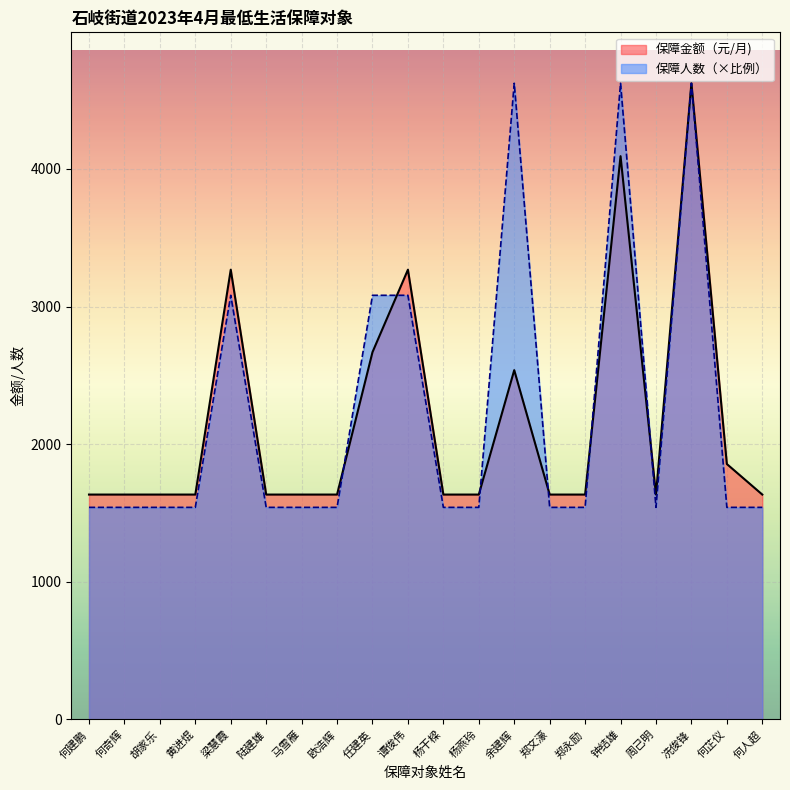

Read the 保障金额（元/月) value at 欧浩辉.

1634